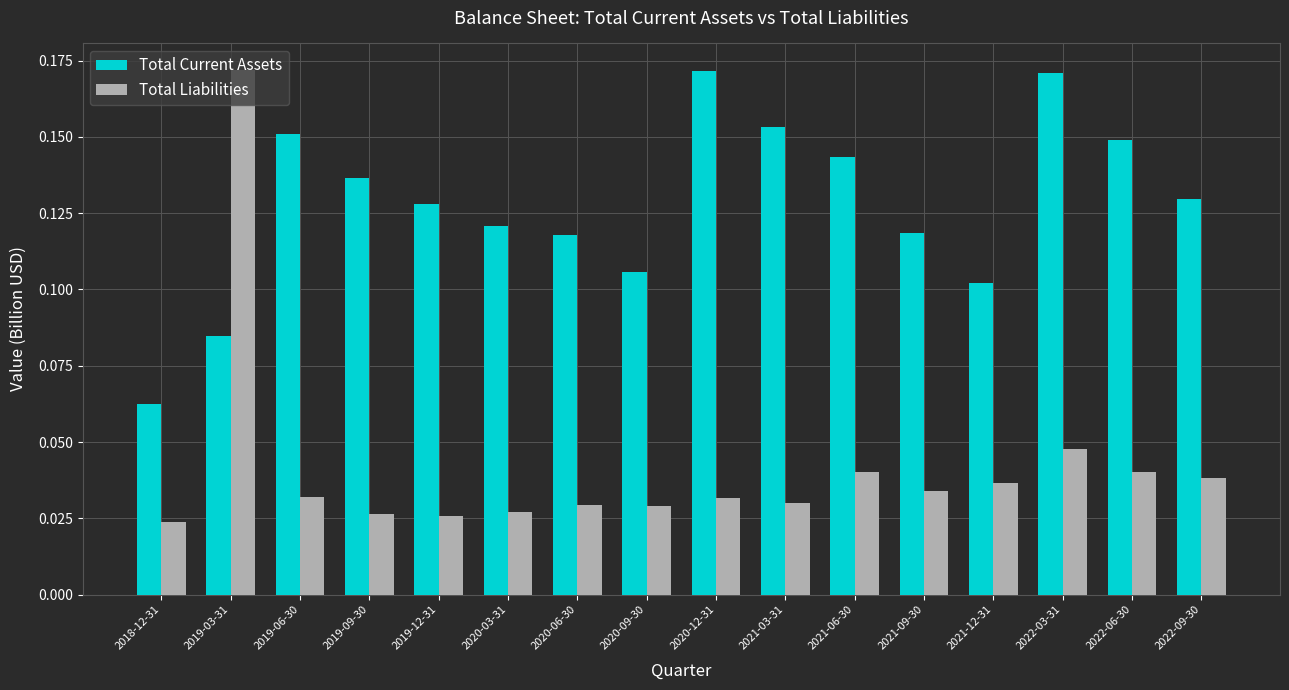

Between 2019-06-30 and 2020-03-31, which series saw the biggest shift?

Total Current Assets